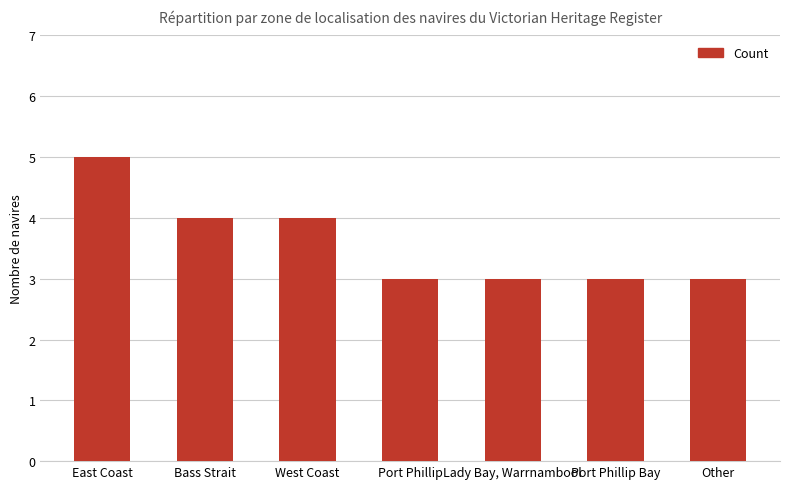

How many values are between 3 and 4?

6